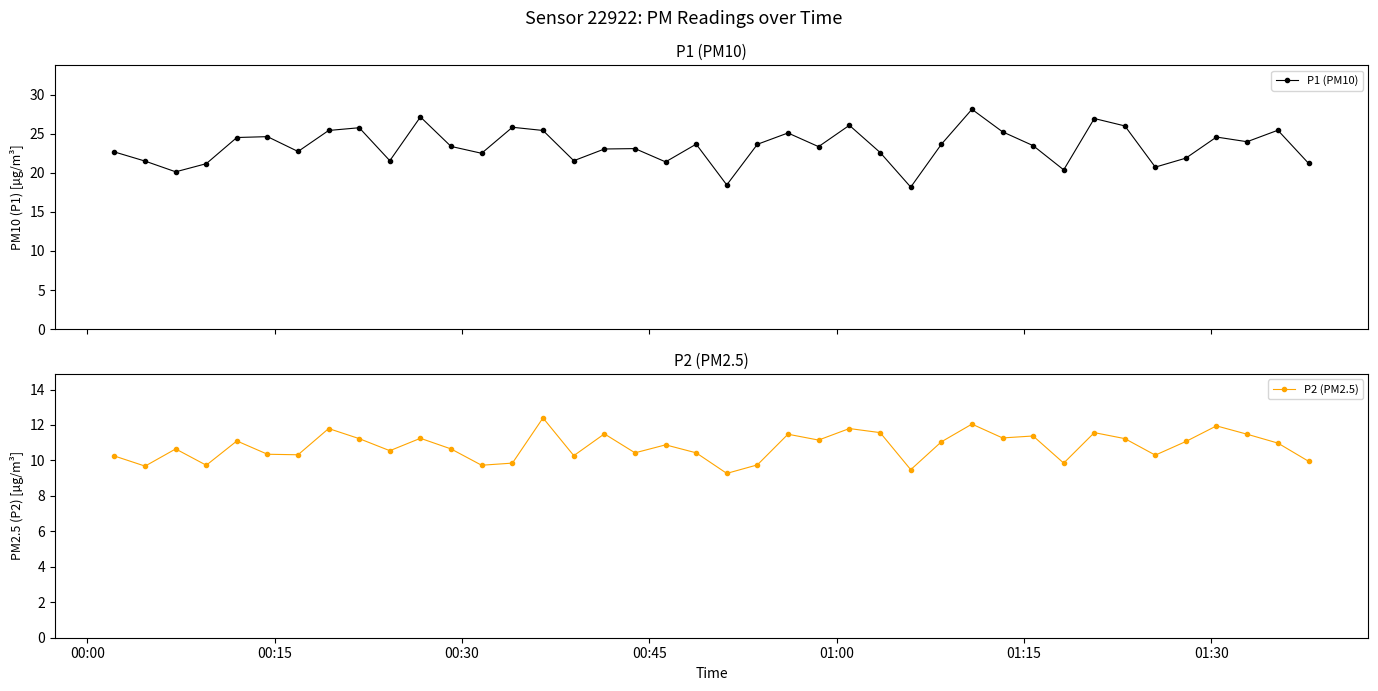

True or false: P1 (PM10) has more than 1 interior local peaks.

True